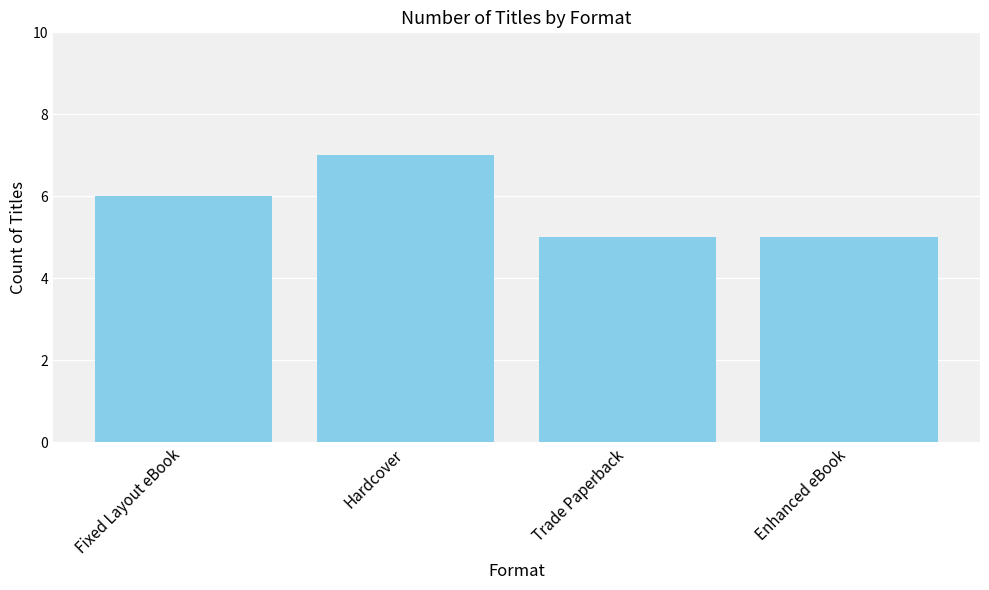

What position from the right is Fixed Layout eBook?

4